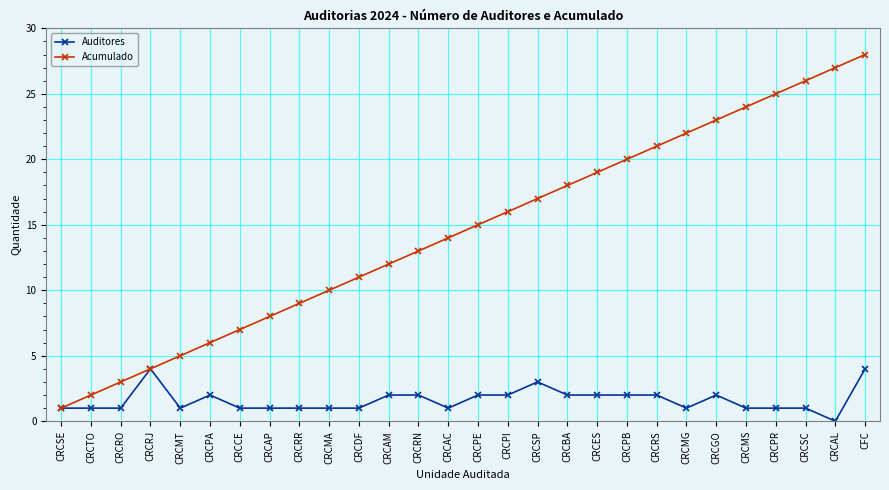

True or false: Auditores has more than 0 points higher than both neighbors.

True